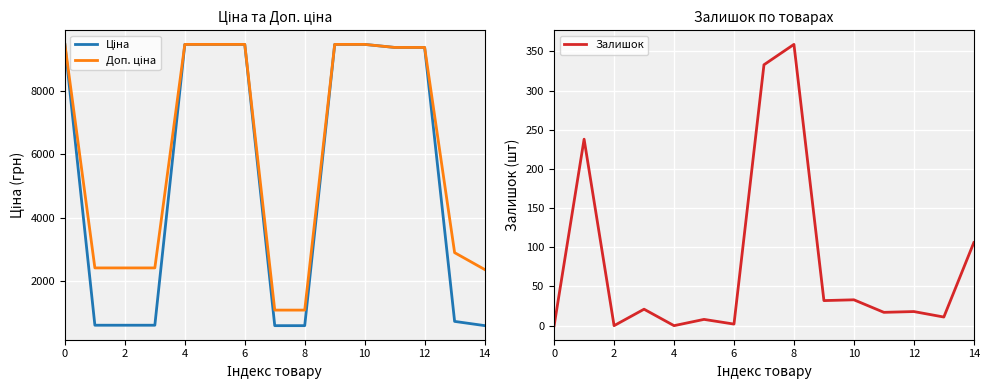

What is the total value across all series at 0?

18960.1